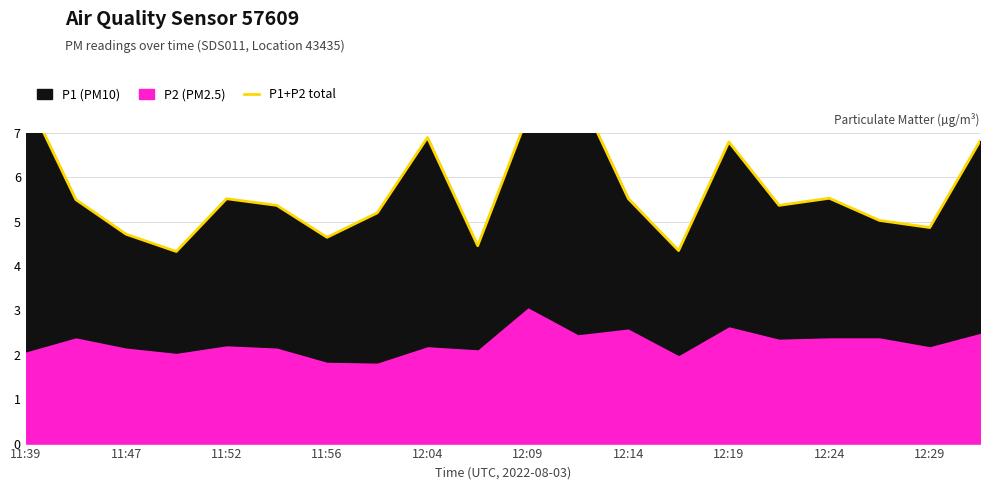

How many categories are shown in the chart?

20